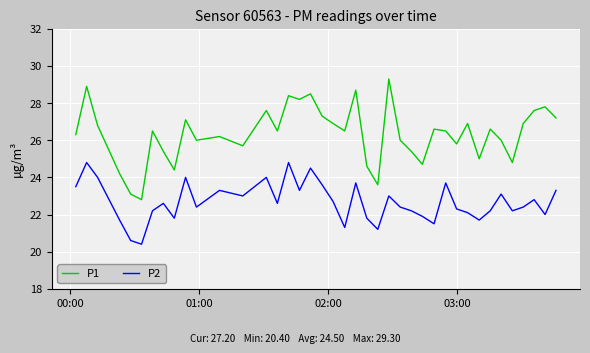

True or false: P2 has more than 2 interior local peaks.

True